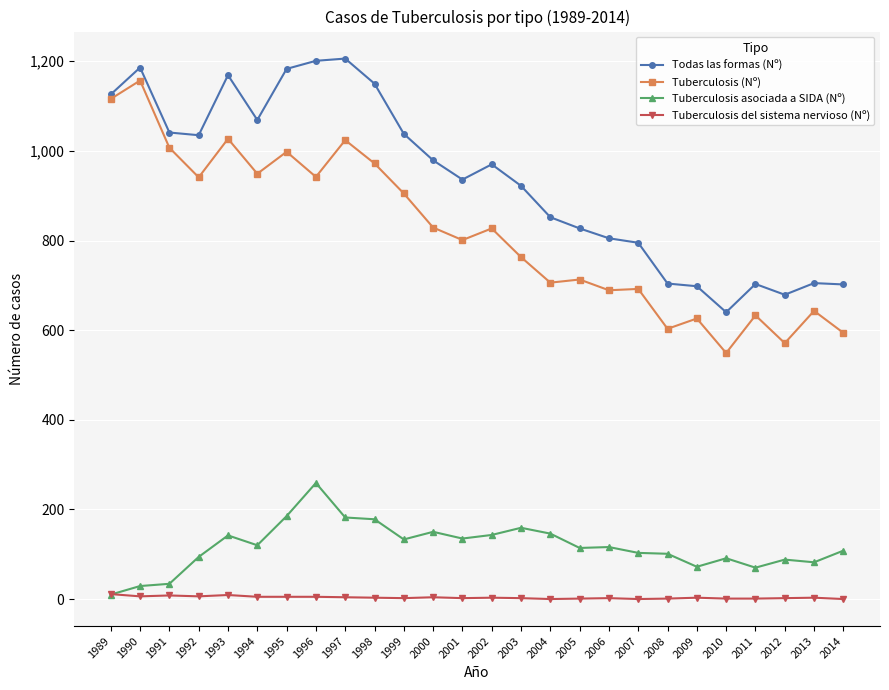

What is the total value across all series at 2013?

1433